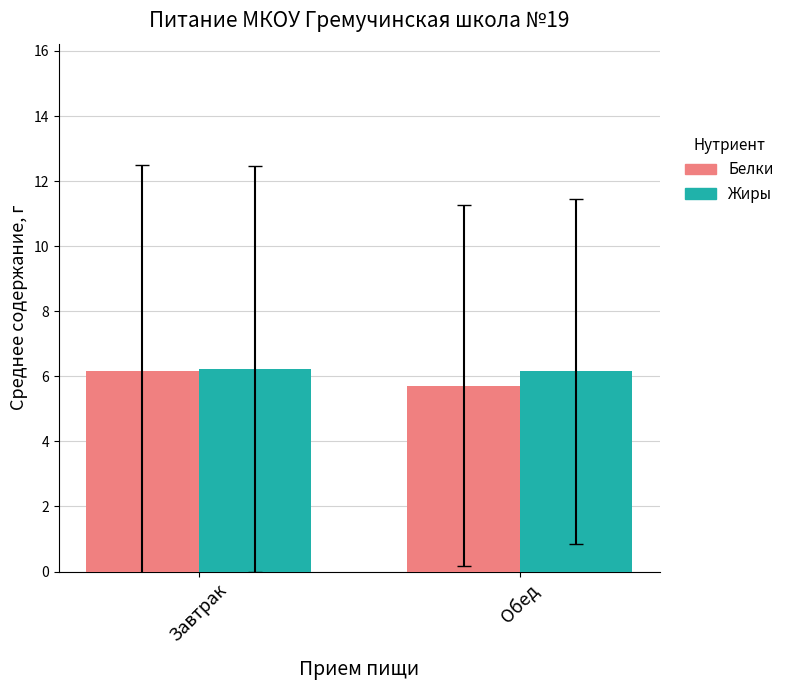

Reading right to left, extract all data points from this chart.

Белки: Обед=5.7	Завтрак=6.2
Жиры: Обед=6.1	Завтрак=6.2